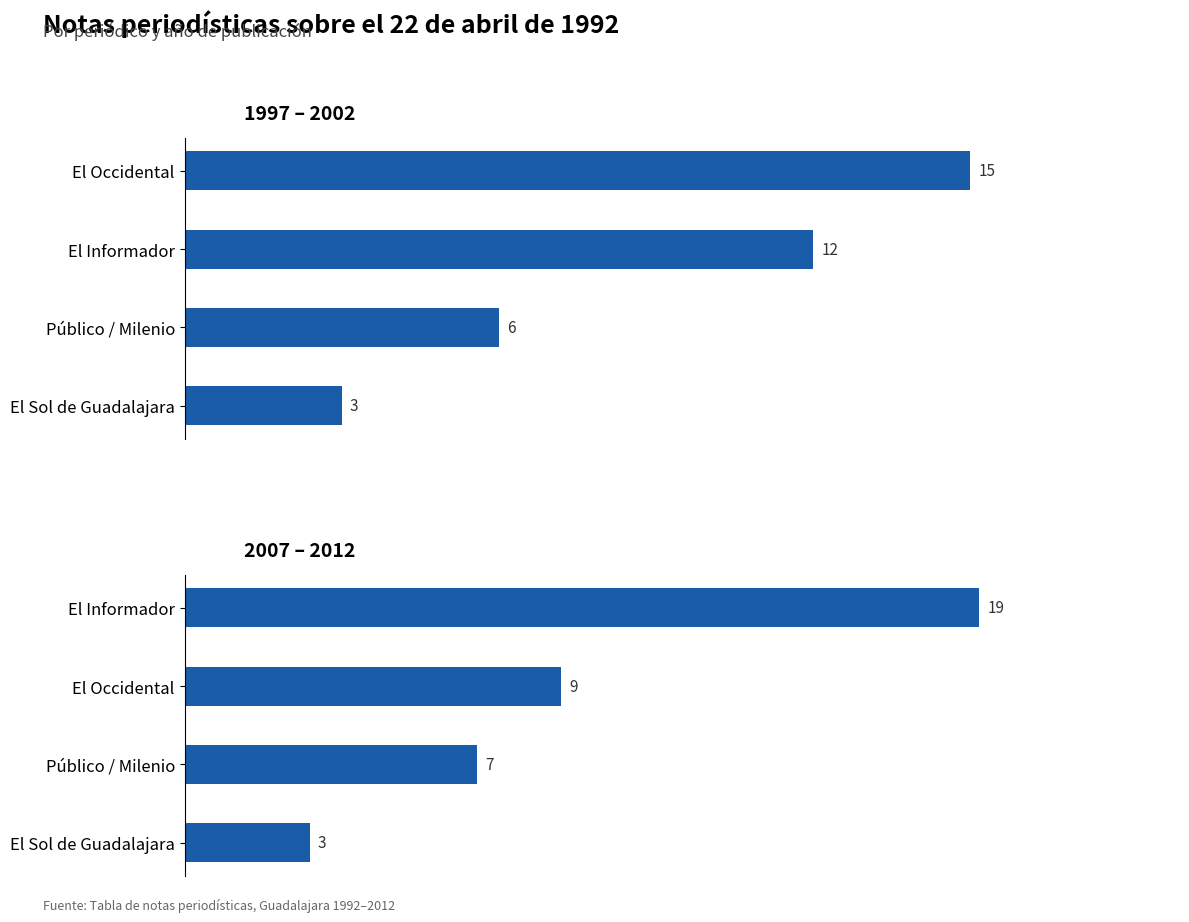

Reading left to right, extract all data points from this chart.

1997 – 2002: 15	12	6	3
2007 – 2012: 19	9	7	3